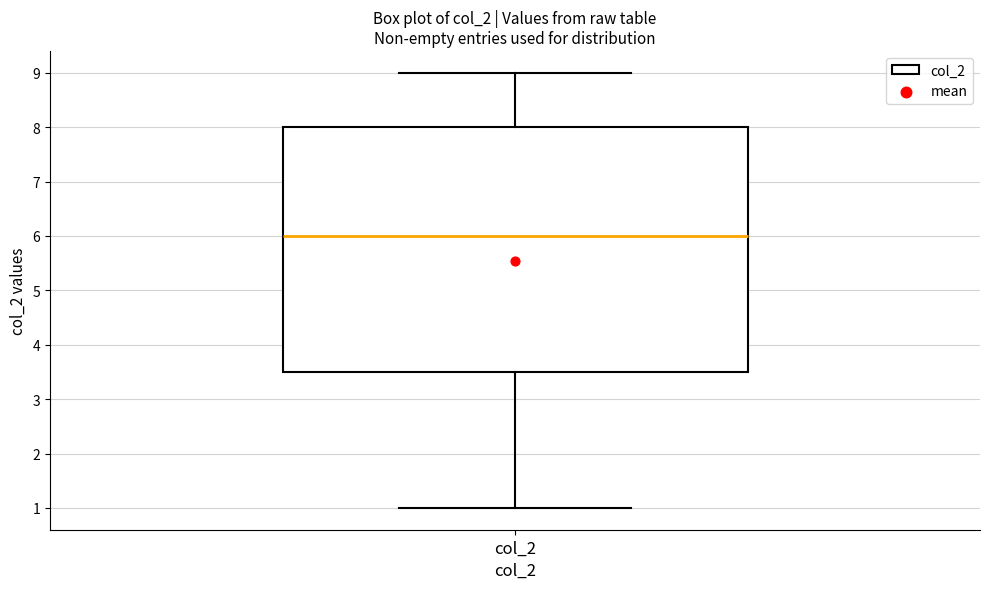

Where does the median line of the box for col_2 sit on the y-axis? The values are not printed on the chart, so give them approximately, as read against the axis.

6.0